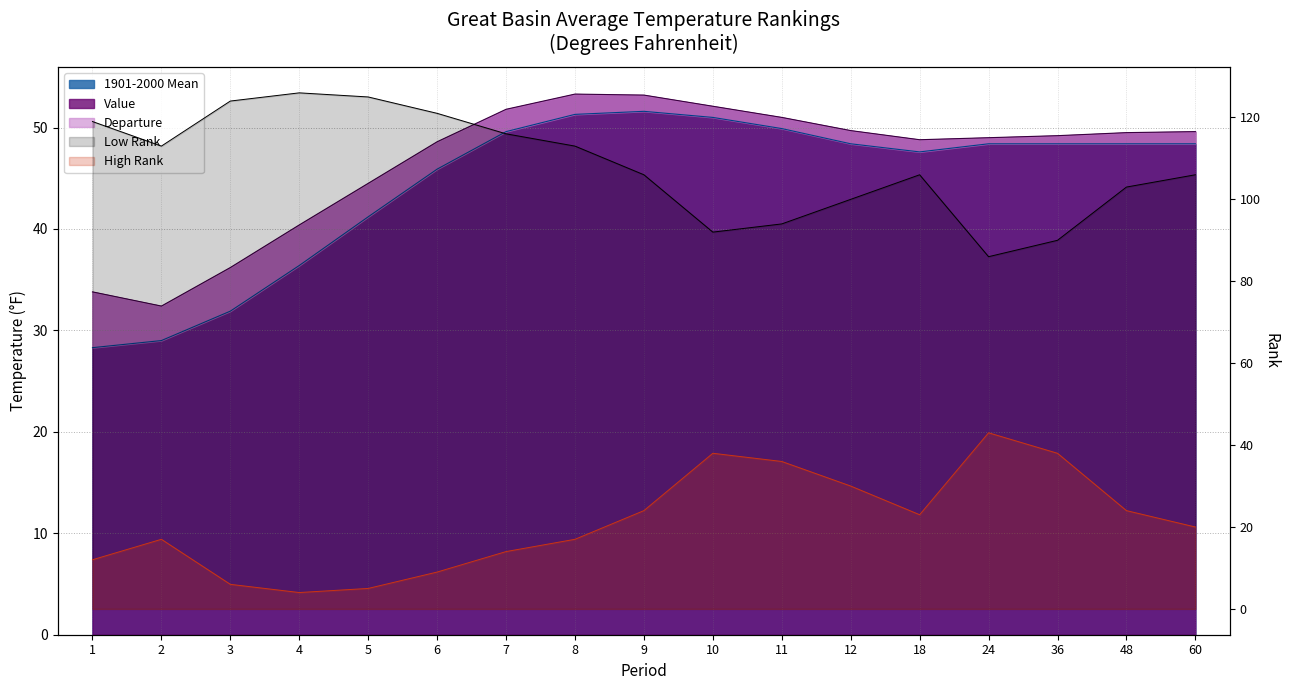

Which series has the largest range (max minus min)?

Low Rank